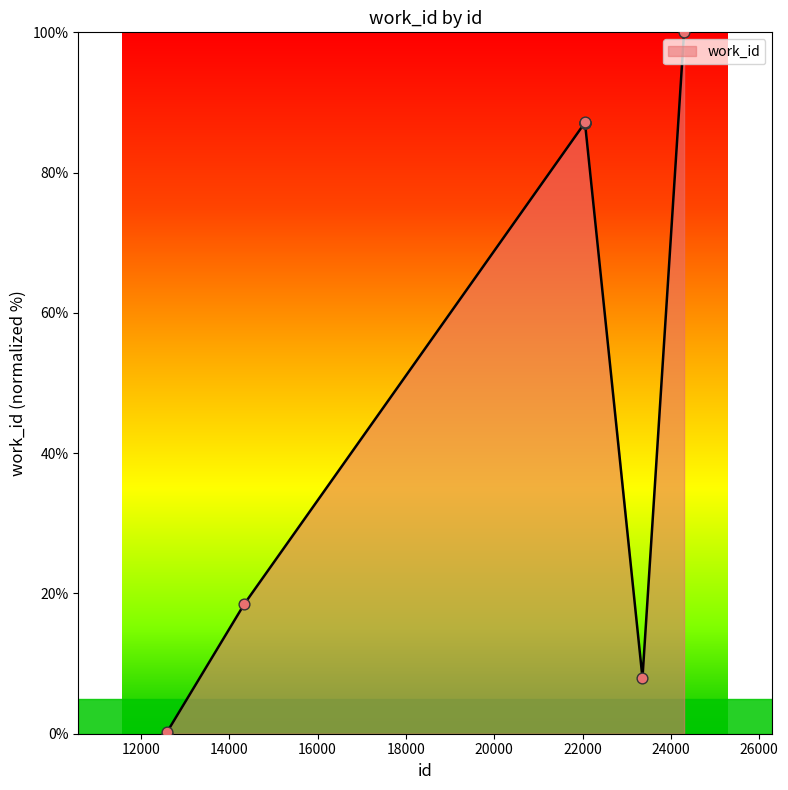

What is the greatest value displayed?

100.0